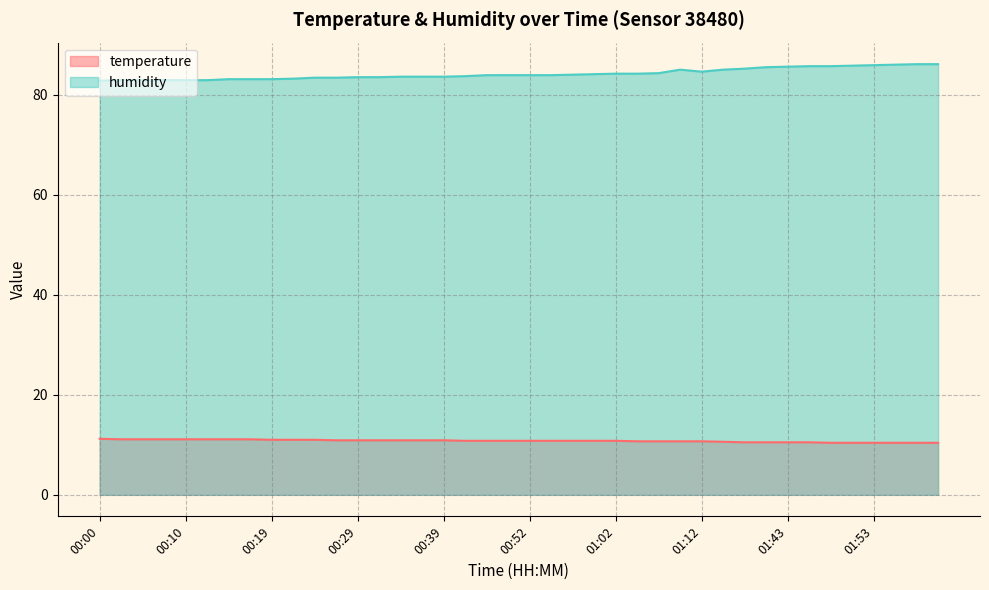

Where is humidity nearest to the value 84?

00:57